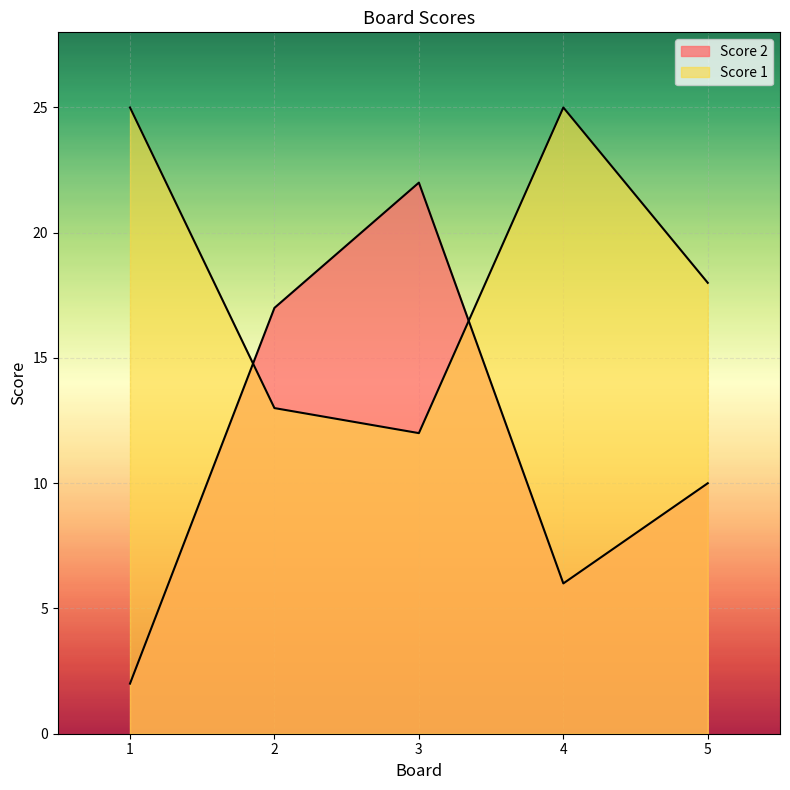

Where does the Score 2 series first go above 10?

2